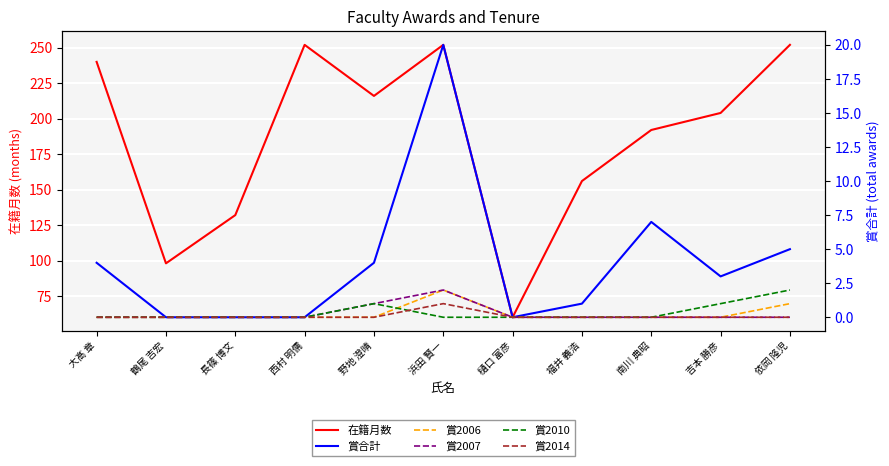

Is it true that 賞2006 equals 0 at 西村 明儒?

True